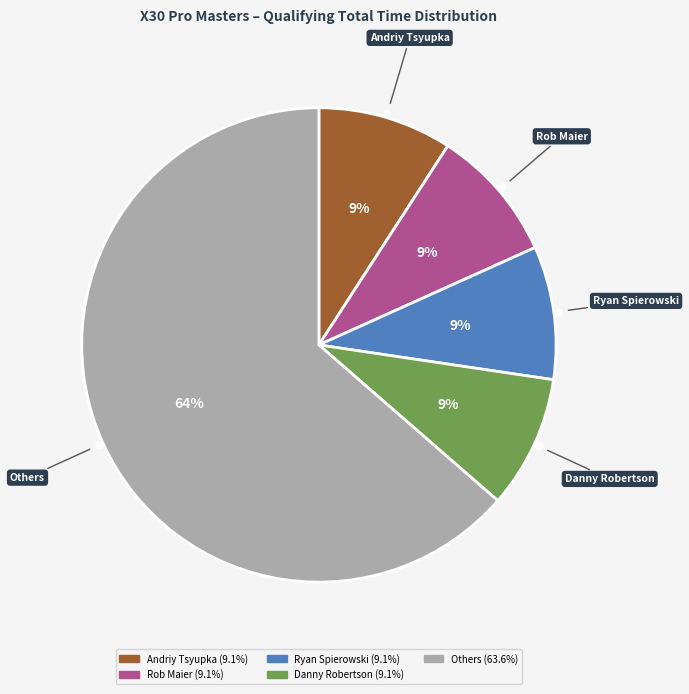

Is there a majority slice in this chart?

Yes